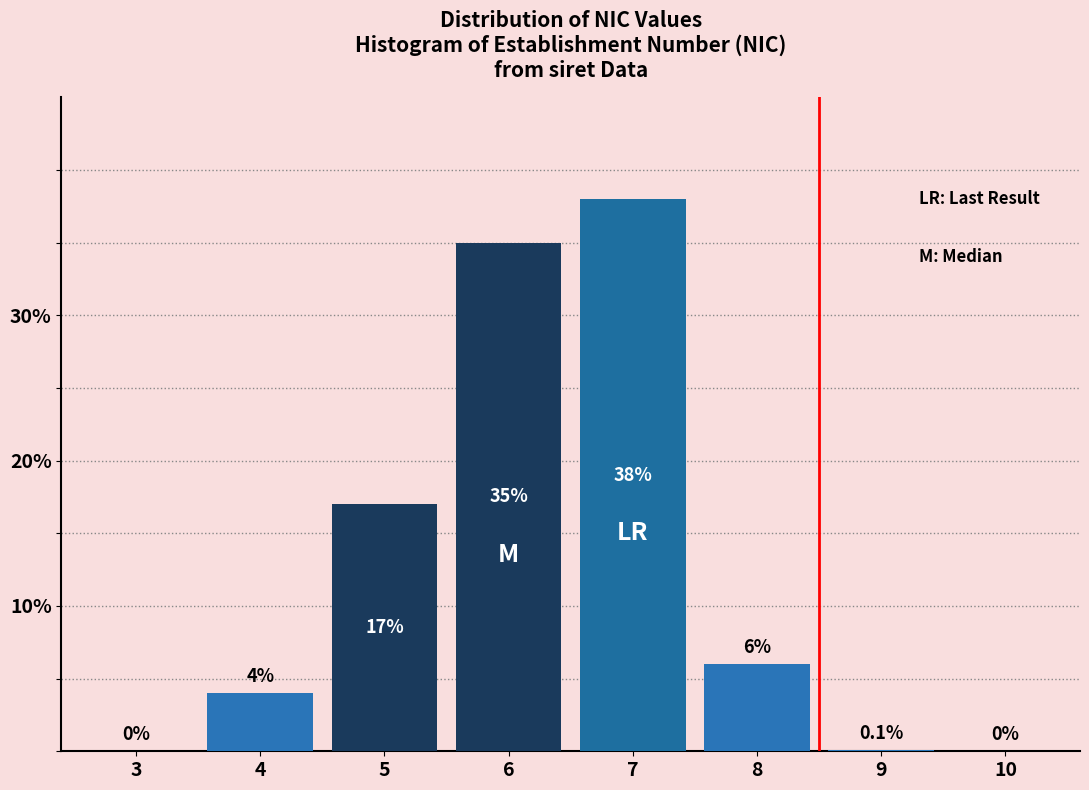

Reading right to left, transcribe all the data shown in this chart.

10=0.0	9=0.1	8=6.0	7=38.0	6=35.0	5=17.0	4=4.0	3=0.0